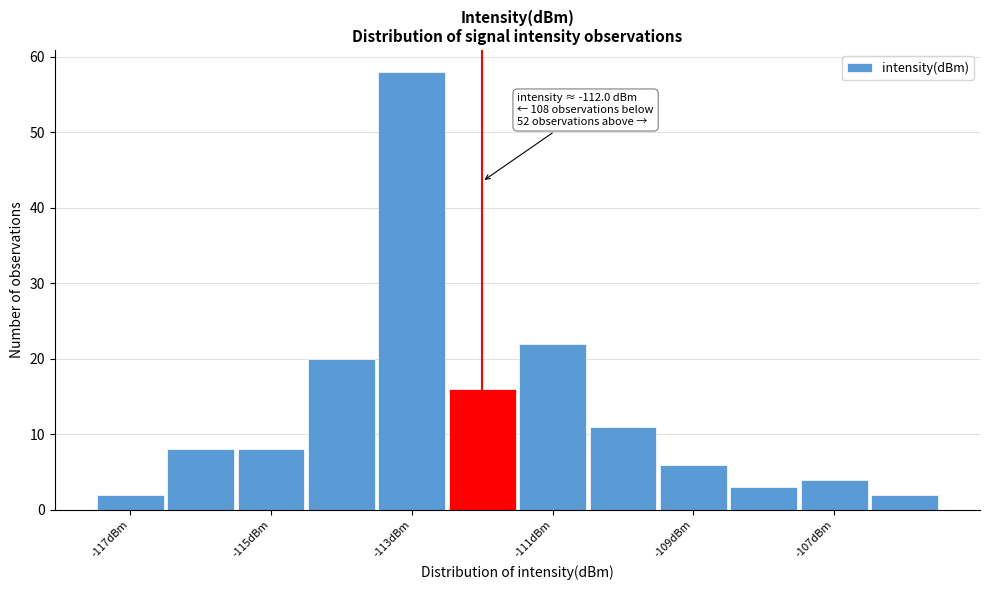

Over which range of the x-axis is the bar tallest?

-113.5 to -112.5